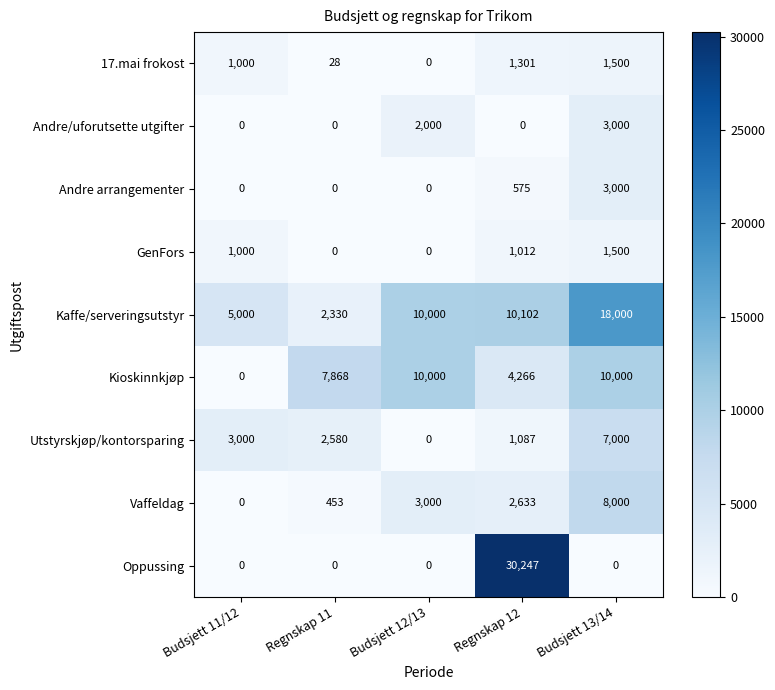

What is the spread (max minus min) of values at Budsjett 13/14?

18000